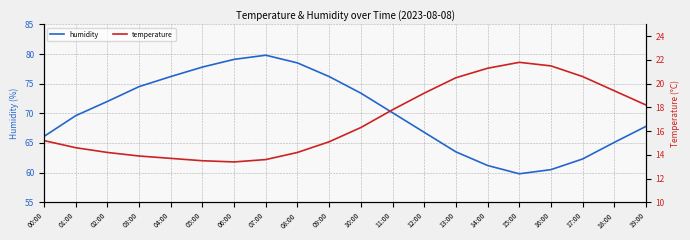

What is the label of the 2nd point from the right?

18:00